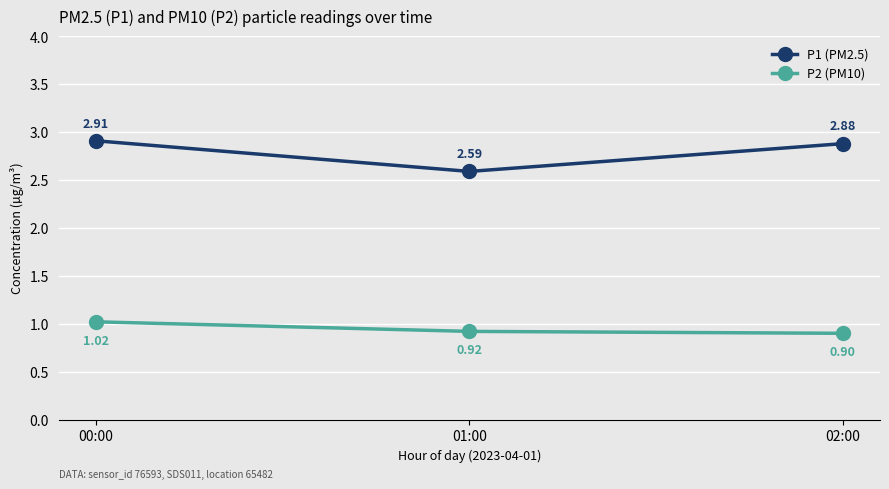

Between 01:00 and 02:00, which series saw the biggest shift?

P1 (PM2.5)